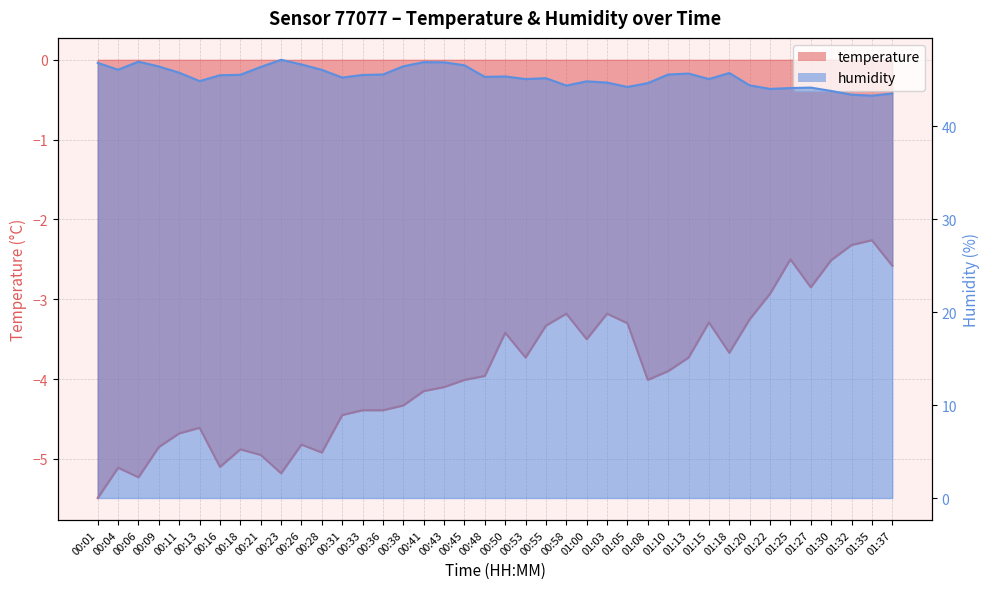

Which has a higher value, 00:06 or 01:03?

01:03